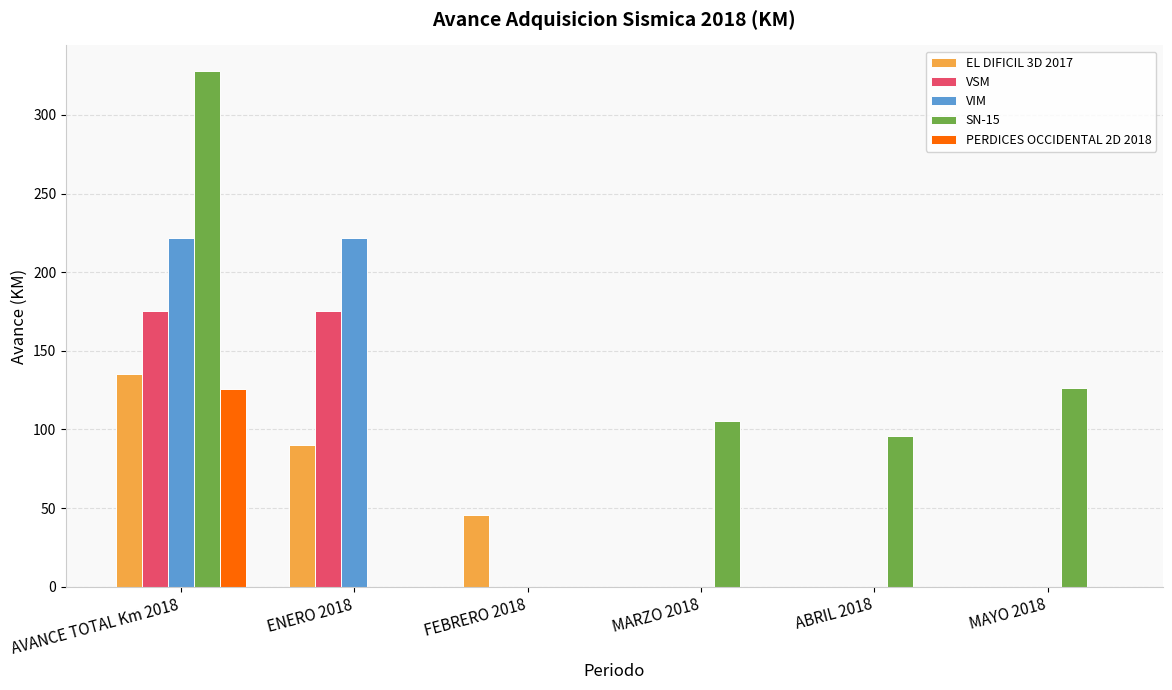

Where is SN-15 nearest to the value 163?

MAYO 2018